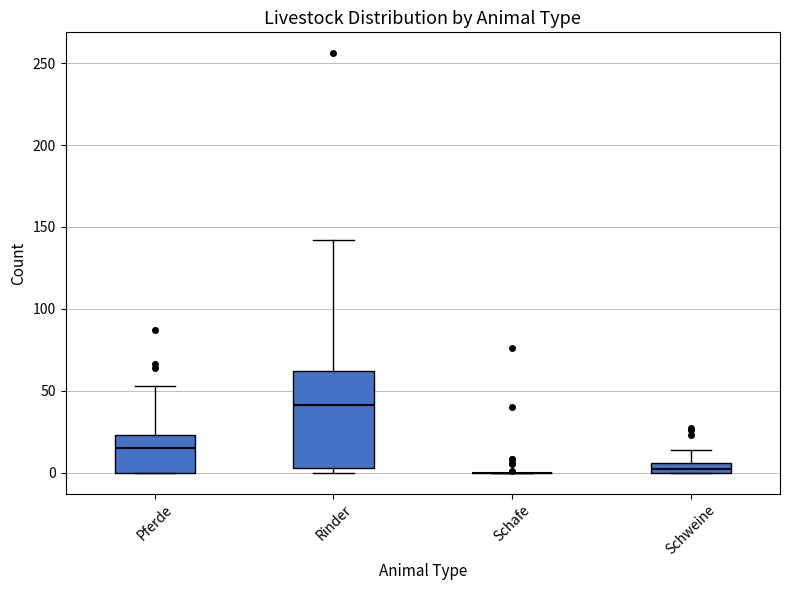

Which box is the tallest, from its lower edge to its upper edge?

Rinder